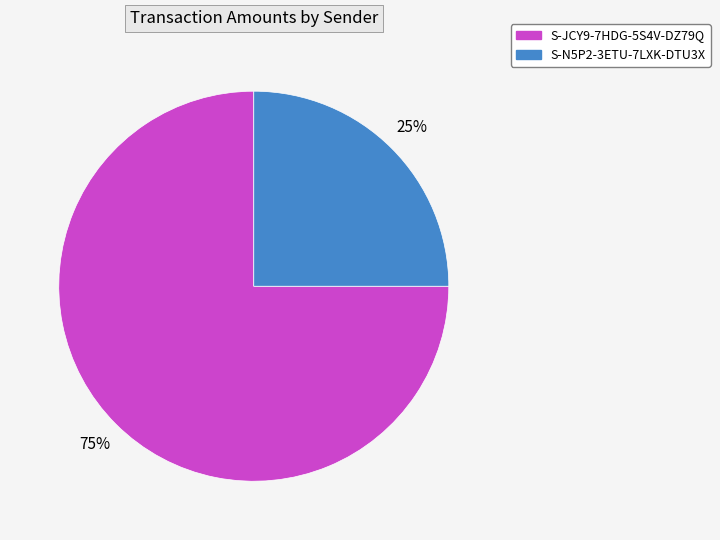

To the nearest percent, what is the difference between the largest and smallest slice percentages?

50%